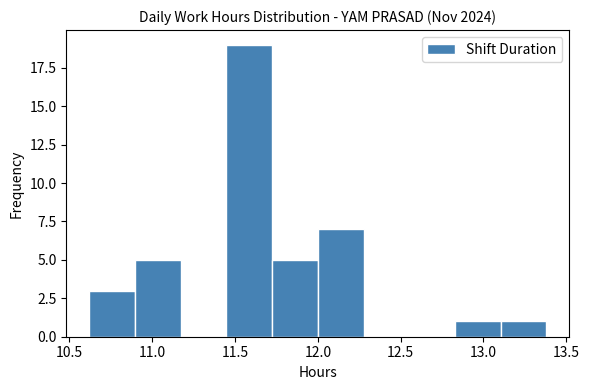

Reading left to right, transcribe this chart: for each bar, give the range it covers on the x-axis and its height. Neither the bar edges nor the heights are printed on the chart, so give them approximately, as read against the axes.

10.60 to 10.90: 3
10.90 to 11.15: 5
11.15 to 11.45: 0
11.45 to 11.70: 19
11.70 to 12.00: 5
12.00 to 12.30: 7
12.30 to 12.55: 0
12.55 to 12.85: 0
12.85 to 13.10: 1
13.10 to 13.40: 1